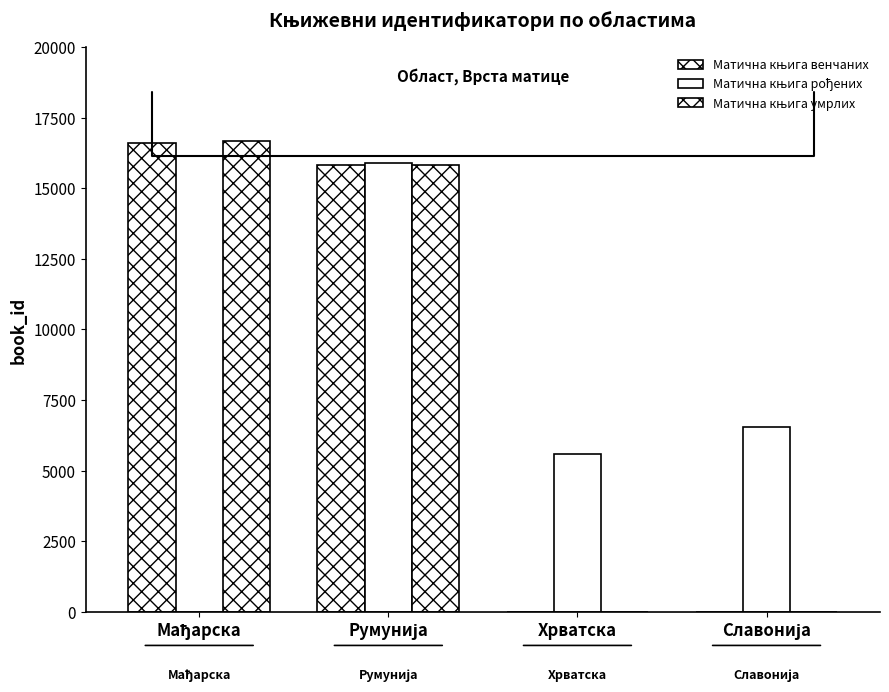

Are the bars horizontal?

No